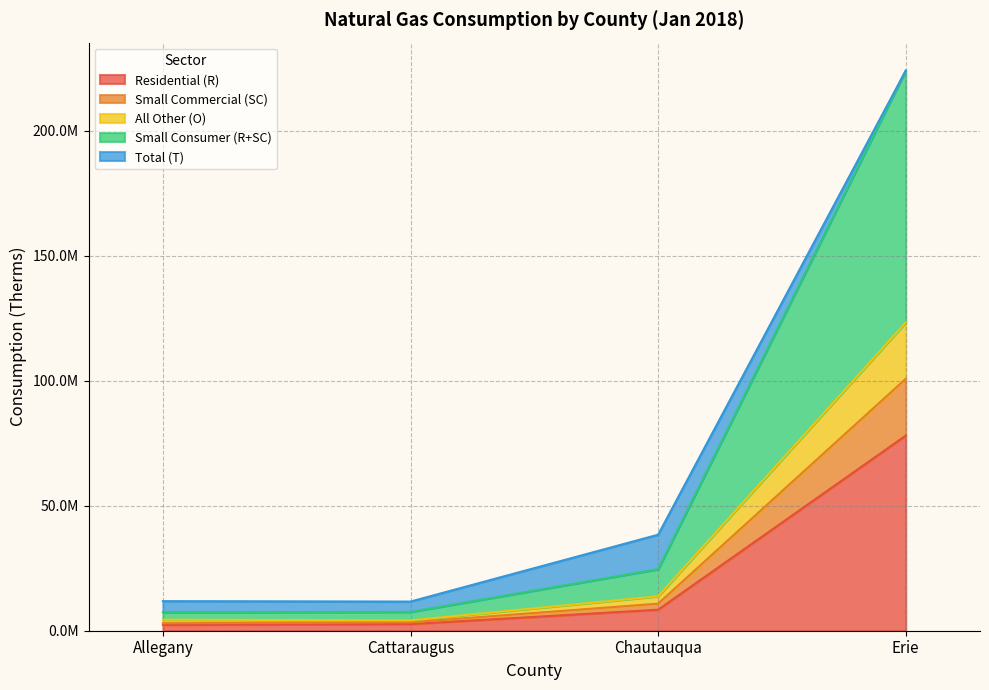

What is the label of the 3rd point from the left?

Chautauqua